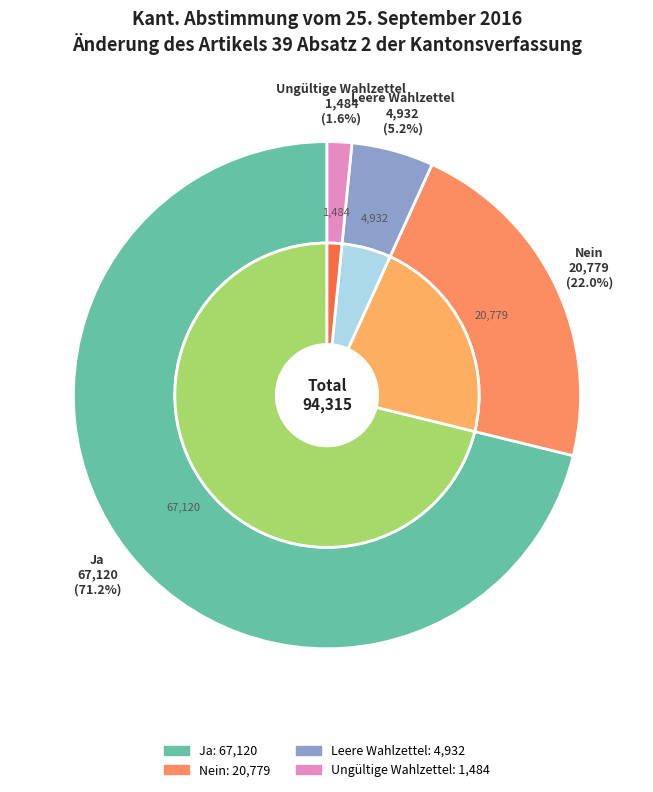

To the nearest percent, what portion does Ja represent?

71%